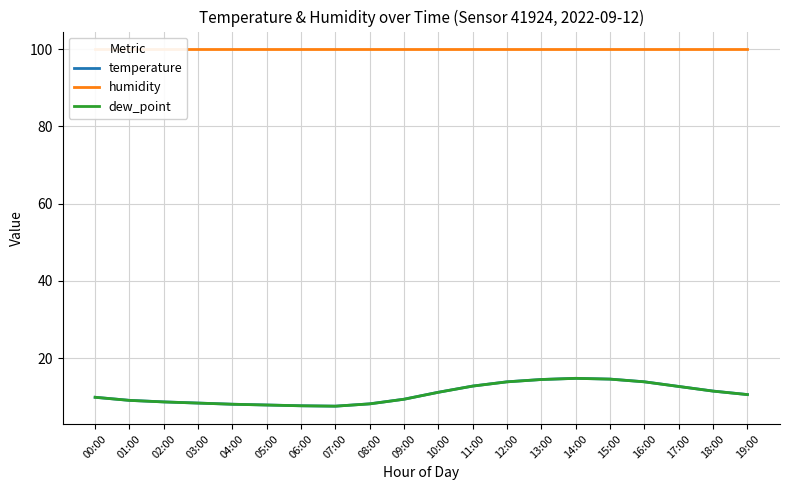

At which label does humidity reach its minimum?

00:00